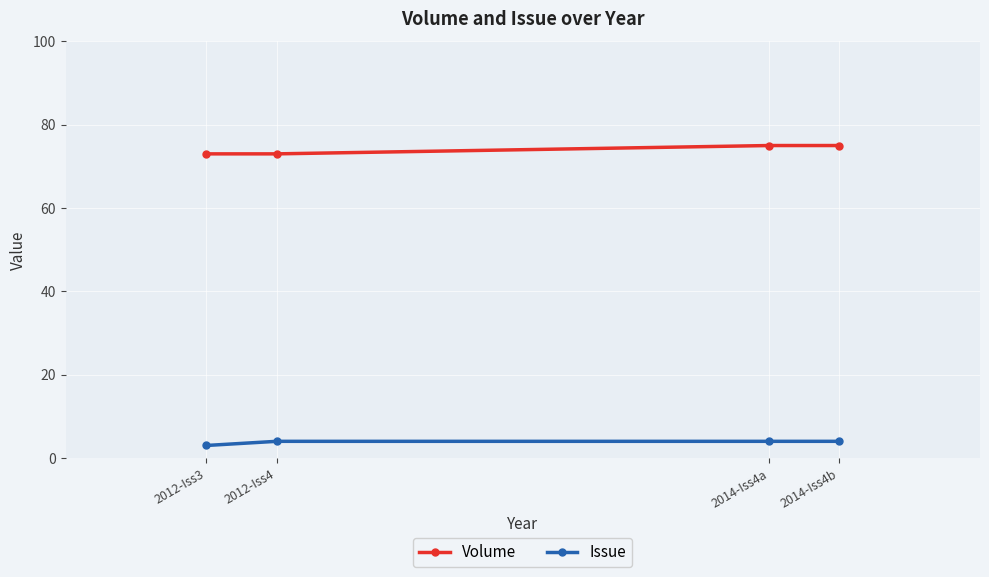

Reading left to right, extract all data points from this chart.

Volume: 2012-Iss3=73	2012-Iss4=73	2014-Iss4a=75	2014-Iss4b=75
Issue: 2012-Iss3=3	2012-Iss4=4	2014-Iss4a=4	2014-Iss4b=4